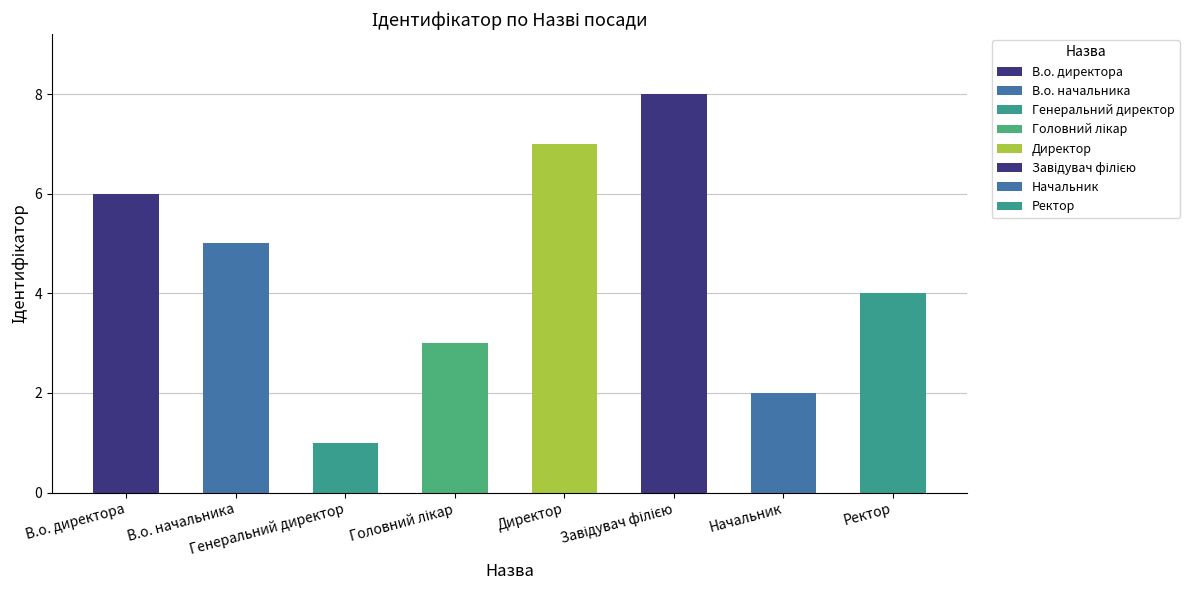

What is the change in value from Генеральний директор to Директор?

+6